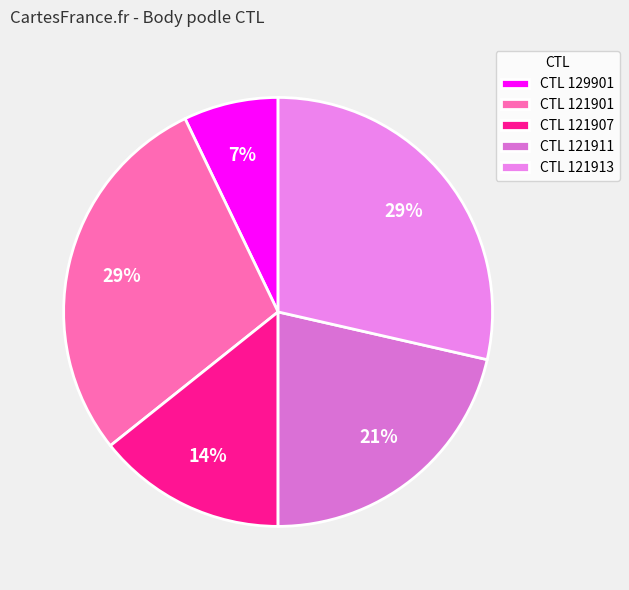

How many segments does this pie chart have?

5